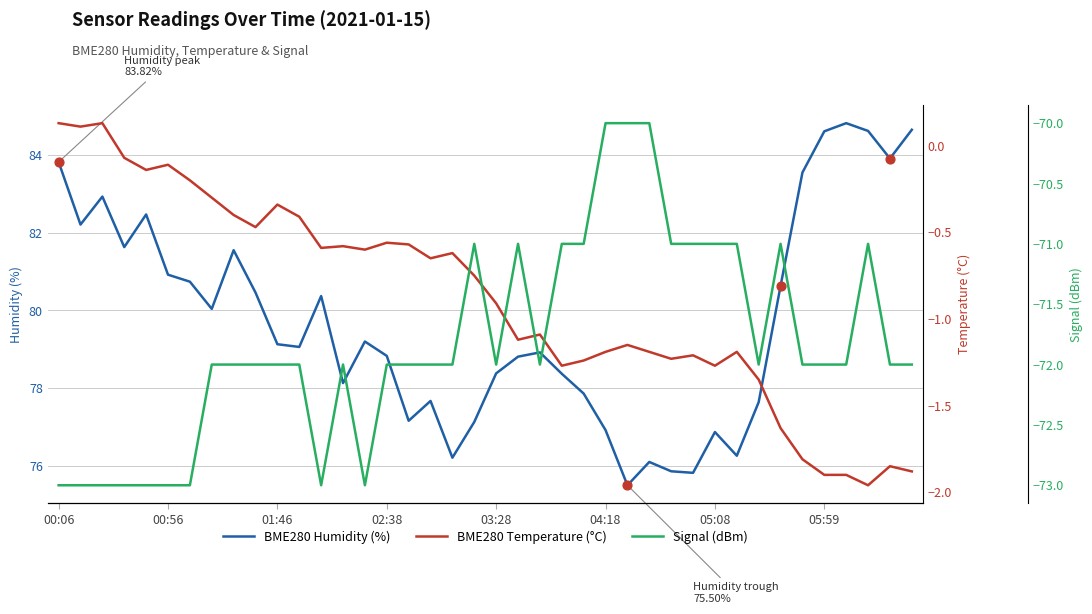

At how many categories does at least one series exceed -69?

40